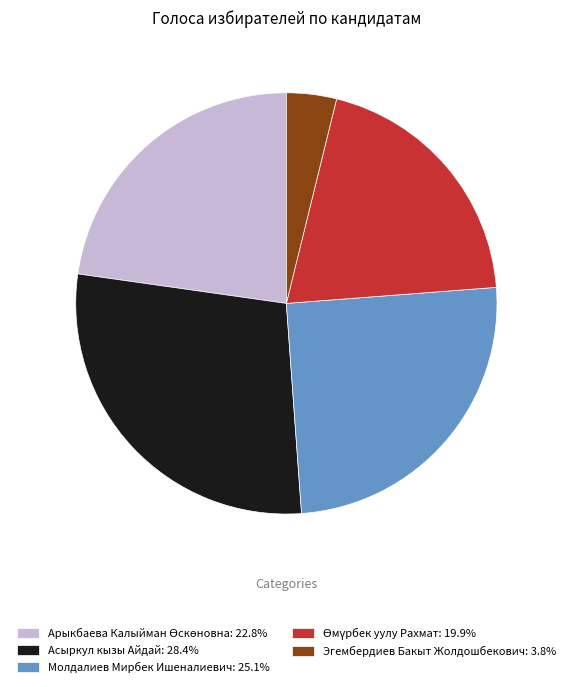

Is there any slice that represents more than half of the pie?

No